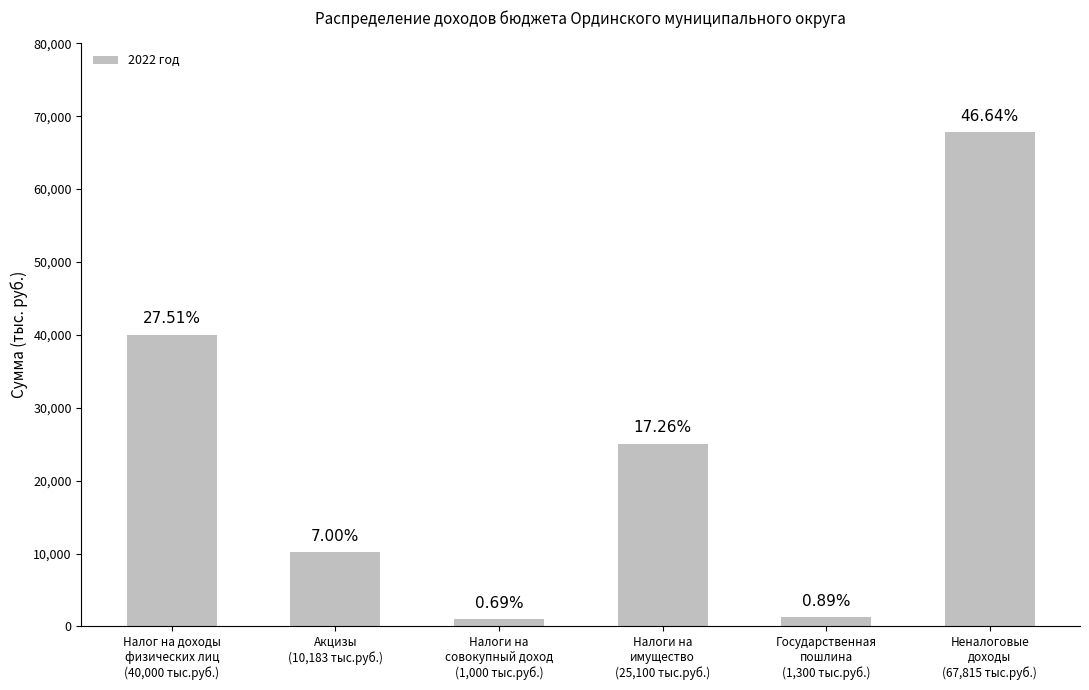

What is the label of the 5th bar from the right?

Акцизы
(10,183 тыс.руб.)